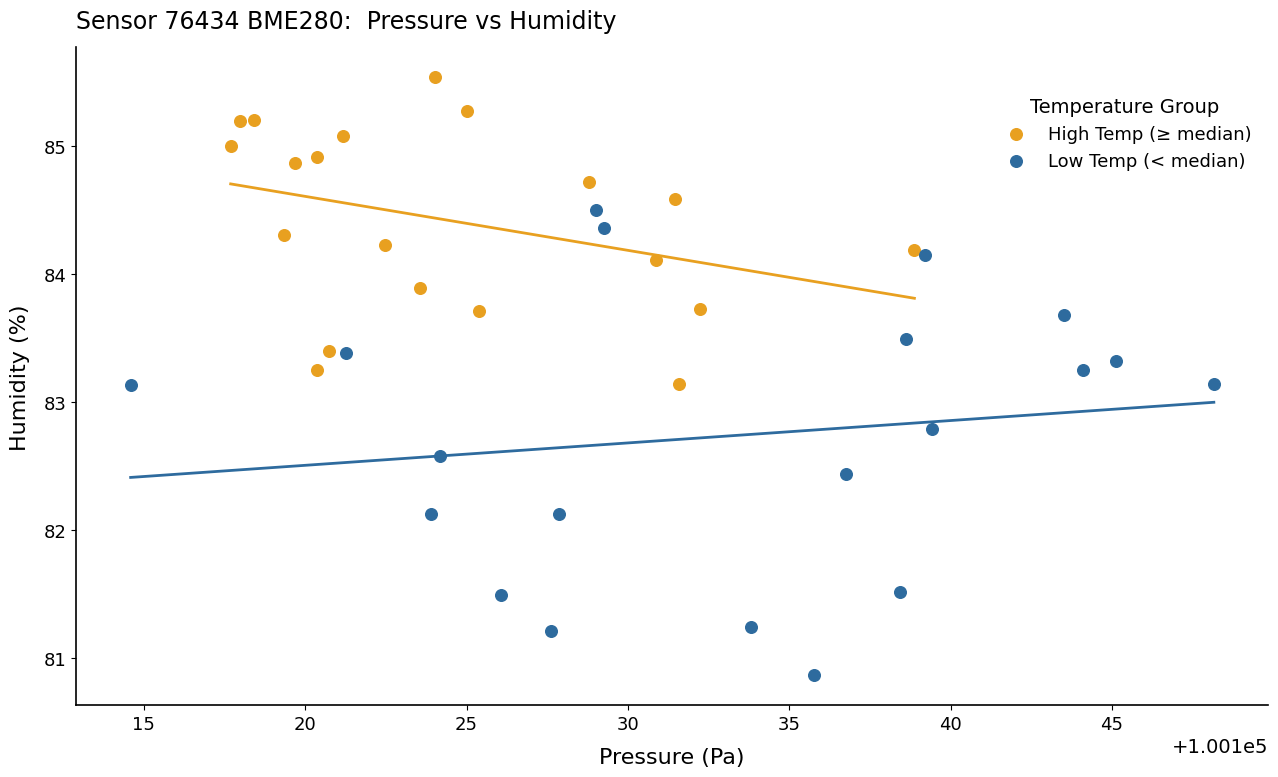

Which series reaches the maximum Y coordinate?

High Temp (≥ median)